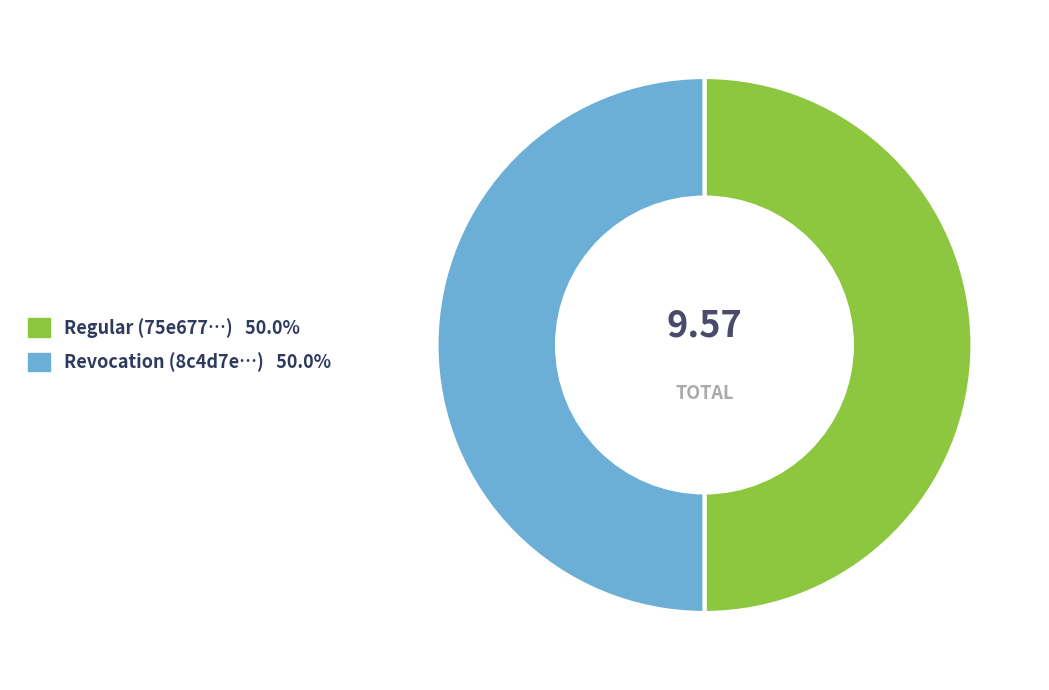

The Regular slice represents 99% of the pie. True or false?

False